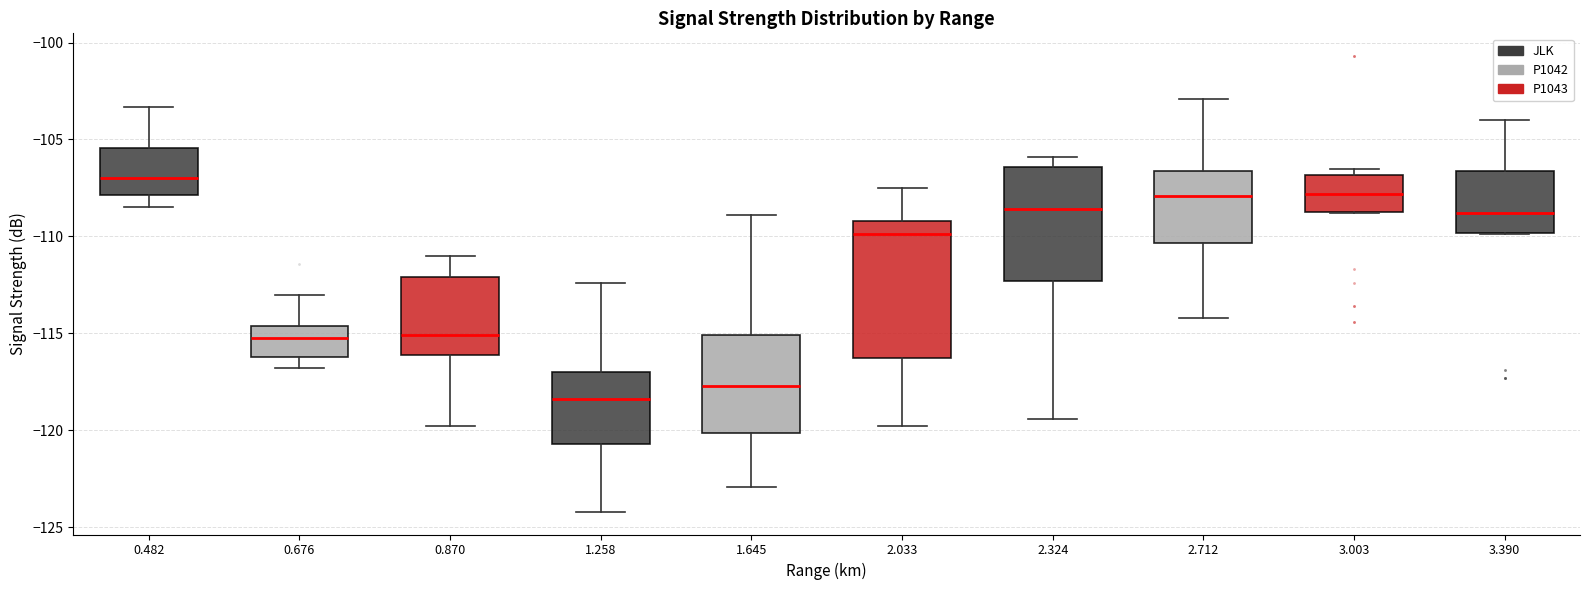

Reading left to right, read every box against the y-axis: the position of its median line, the range the box covers, and the ends of its whiskers. The values are not printed on the chart, so give them approximately, as read against the axis.

0.482: median -107.0, box -108.0 to -105.5, whiskers -108.5 to -103.5
0.676: median -115.0, box -116.0 to -114.5, whiskers -117.0 to -113.0
0.870: median -115.0, box -116.0 to -112.0, whiskers -120.0 to -111.0
1.258: median -118.5, box -120.5 to -117.0, whiskers -124.0 to -112.5
1.645: median -117.5, box -120.0 to -115.0, whiskers -123.0 to -109.0
2.033: median -110.0, box -116.0 to -109.0, whiskers -120.0 to -107.5
2.324: median -108.5, box -112.5 to -106.5, whiskers -119.5 to -106.0
2.712: median -108.0, box -110.5 to -106.5, whiskers -114.0 to -103.0
3.003: median -108.0, box -108.5 to -107.0, whiskers -109.0 to -106.5
3.390: median -109.0, box -110.0 to -106.5, whiskers -110.0 to -104.0